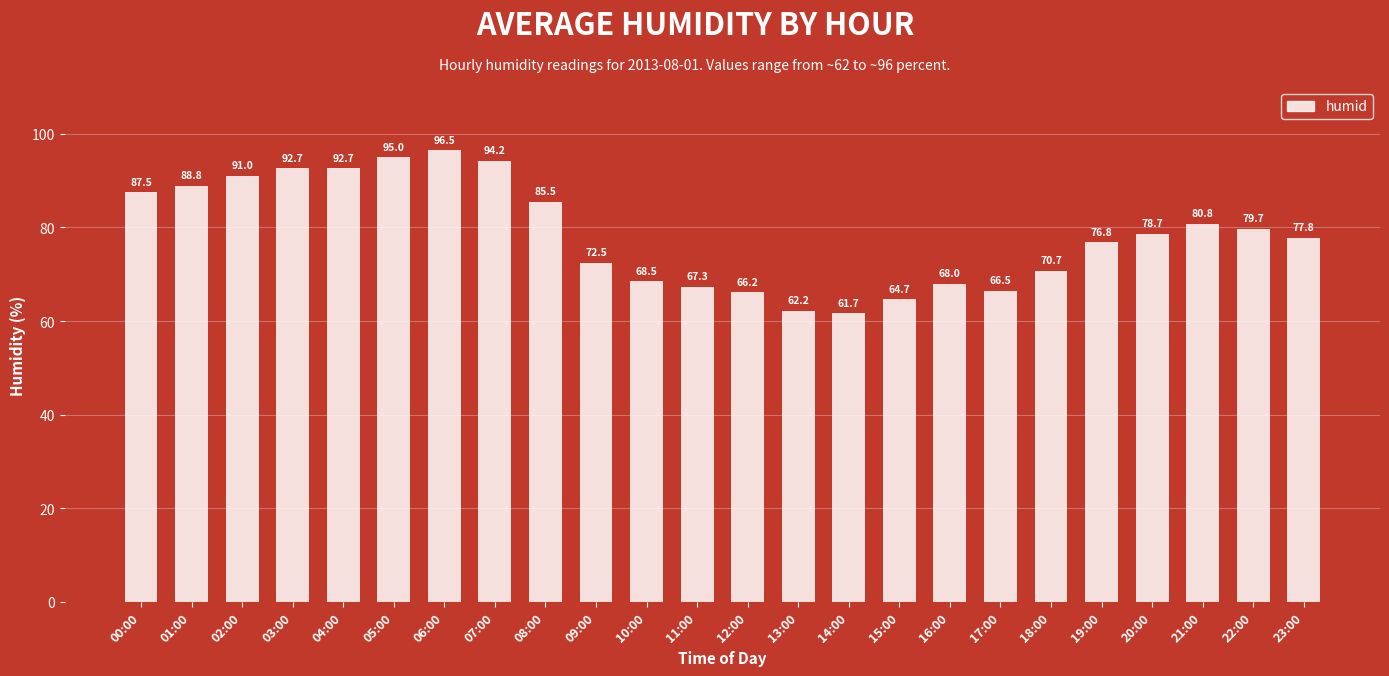

How many data points does each series have?

24